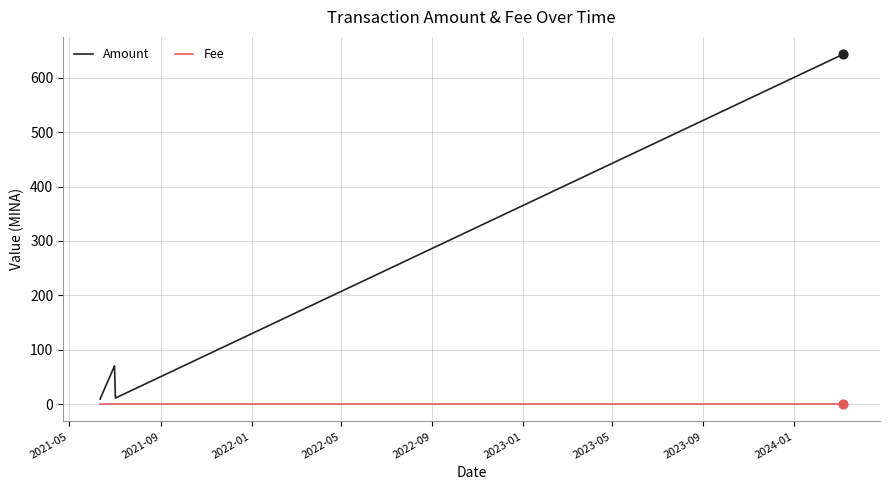

What are all the series names shown in the legend?

Amount, Fee